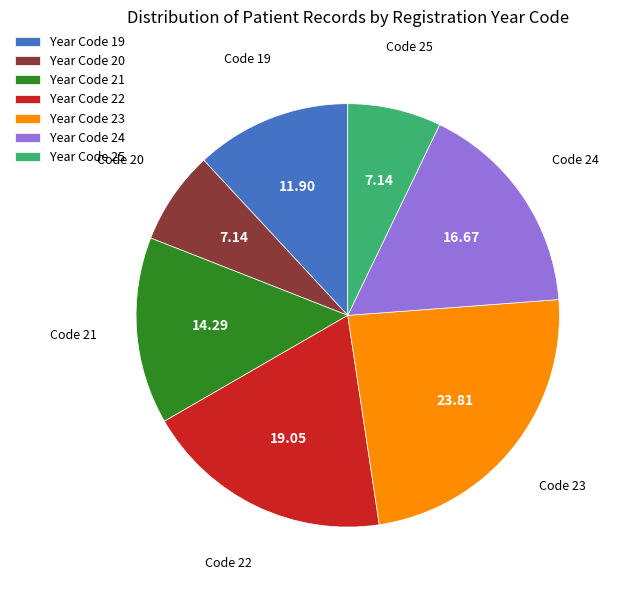

Combined, do Year Code 24 and Year Code 25 account for over 50%?

No